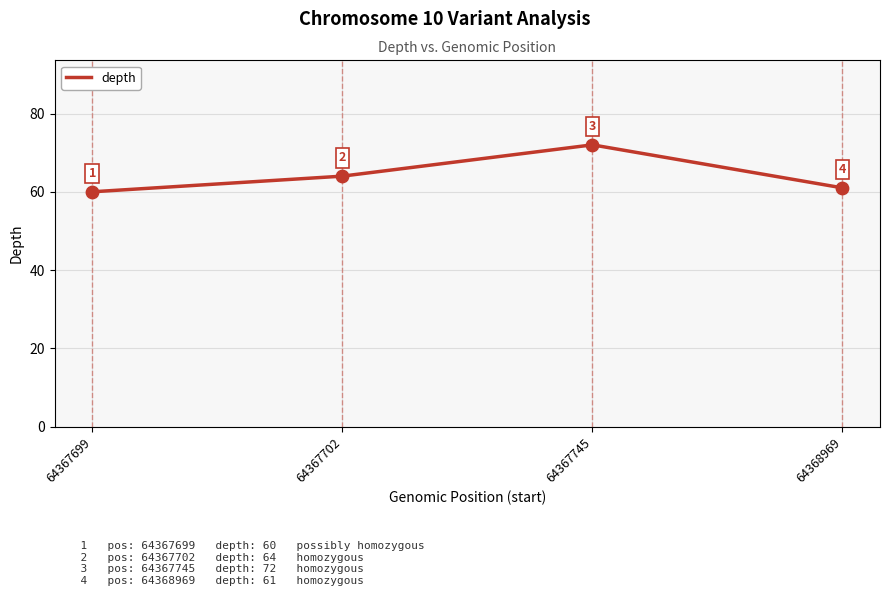

What is the change in value from 64367699 to 64367745?

+12